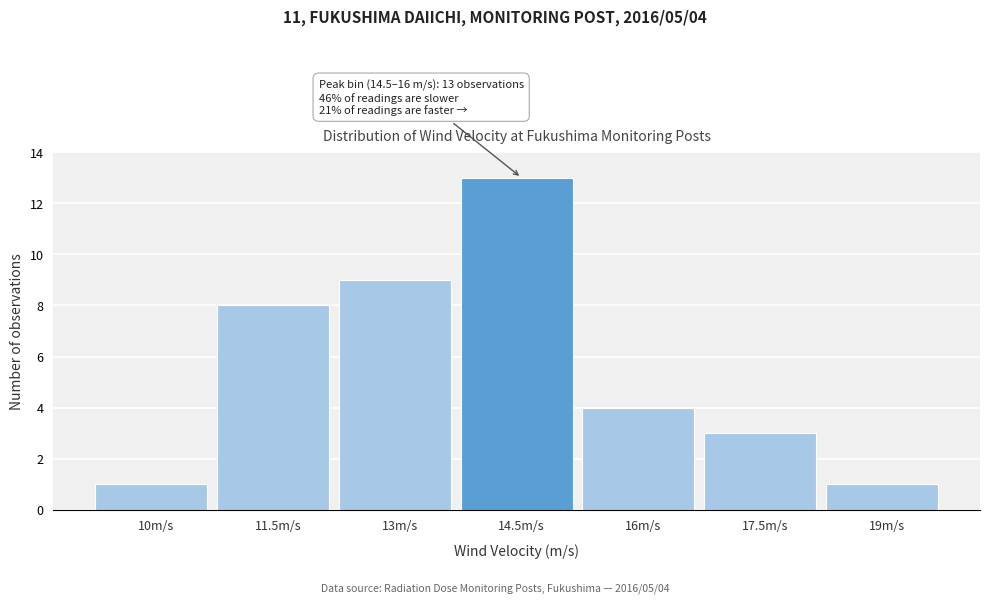

Reading left to right, what are all the values shown in this chart?

10m/s=1	11.5m/s=8	13m/s=9	14.5m/s=13	16m/s=4	17.5m/s=3	19m/s=1